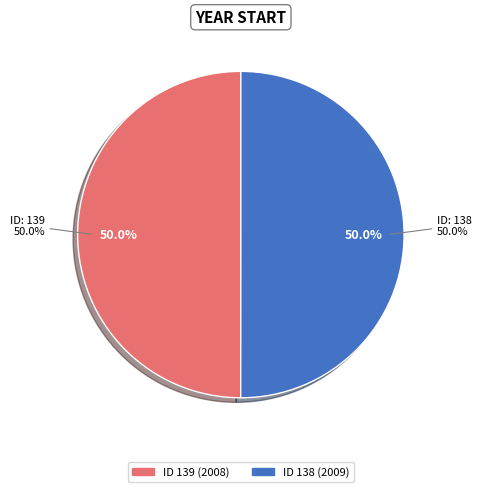

Rank the categories by value from highest to lowest.

138, 139